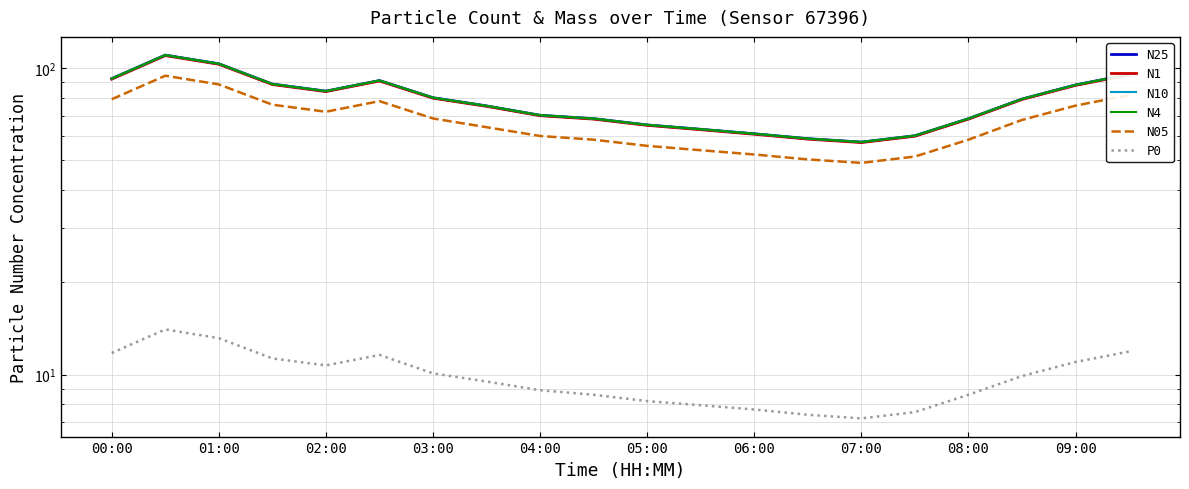

Rank the series by their maximum value, from highest to lowest.

N4, N10, N25, N1, N05, P0